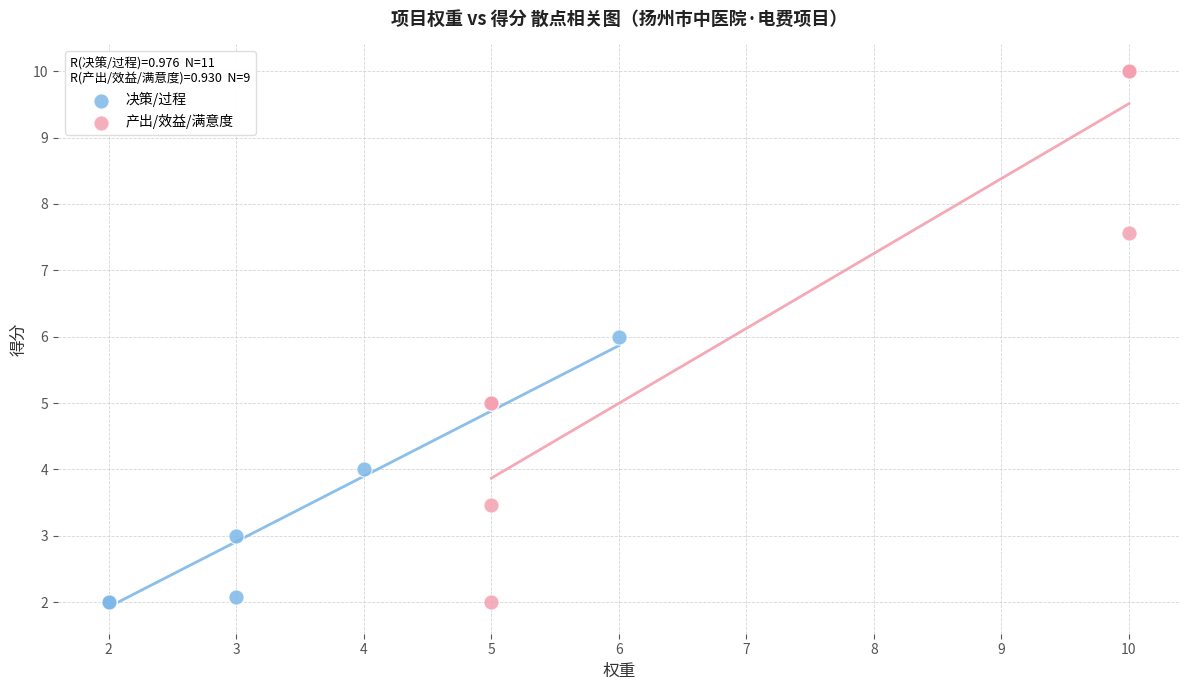

Which series contains the highest Y value?

产出/效益/满意度